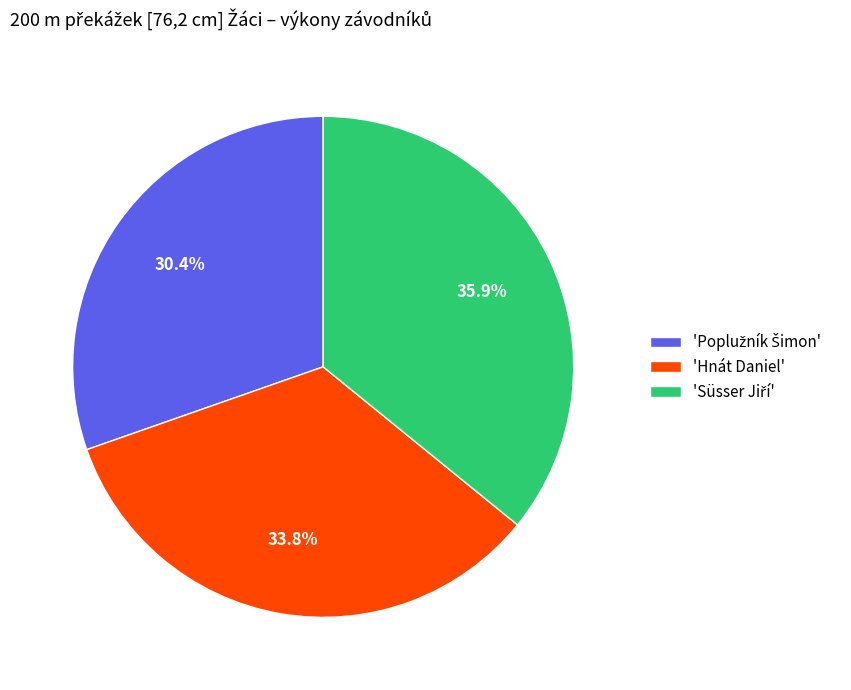

Does any single category account for the majority?

No